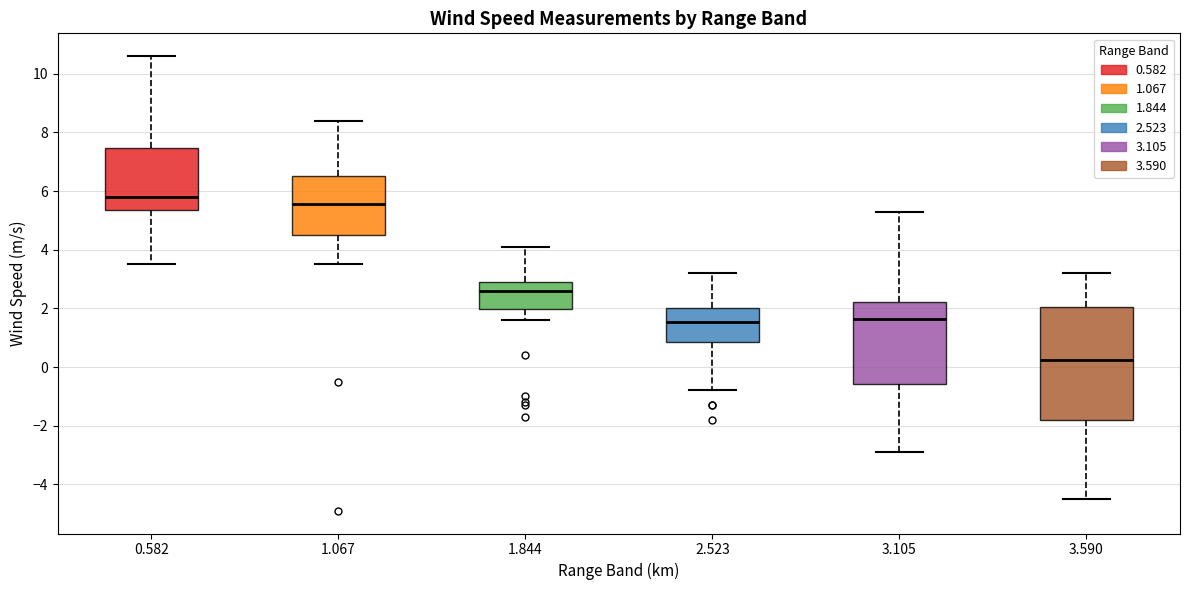

Reading left to right, transcribe this box plot: for each box, give where its median line is, the range the box spans, and where its two whiskers end, as read against the y-axis. The values are not printed on the chart, so give them approximately, as read against the axis.

0.582: median 5.8, box 5.4 to 7.4, whiskers 3.6 to 10.6
1.067: median 5.6, box 4.6 to 6.6, whiskers 3.6 to 8.4
1.844: median 2.6, box 2.0 to 3.0, whiskers 1.6 to 4.2
2.523: median 1.6, box 0.8 to 2.0, whiskers -0.8 to 3.2
3.105: median 1.6, box -0.6 to 2.2, whiskers -2.8 to 5.4
3.590: median 0.2, box -1.8 to 2.0, whiskers -4.4 to 3.2